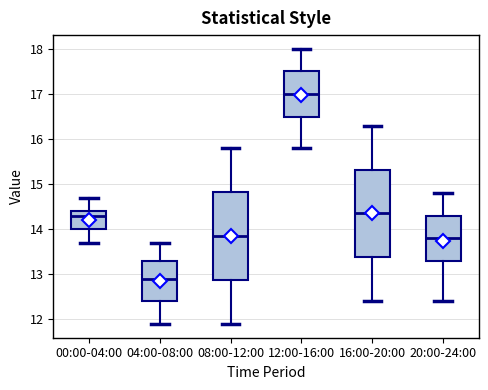

Reading left to right, transcribe this box plot: for each box, give where its median line is, the range the box spans, and where its two whiskers end, as read against the y-axis. The values are not printed on the chart, so give them approximately, as read against the axis.

00:00-04:00: median 14.3, box 14.0 to 14.4, whiskers 13.7 to 14.7
04:00-08:00: median 12.9, box 12.4 to 13.3, whiskers 11.9 to 13.7
08:00-12:00: median 13.9, box 12.9 to 14.8, whiskers 11.9 to 15.8
12:00-16:00: median 17.0, box 16.5 to 17.5, whiskers 15.8 to 18.0
16:00-20:00: median 14.4, box 13.4 to 15.3, whiskers 12.4 to 16.3
20:00-24:00: median 13.8, box 13.3 to 14.3, whiskers 12.4 to 14.8